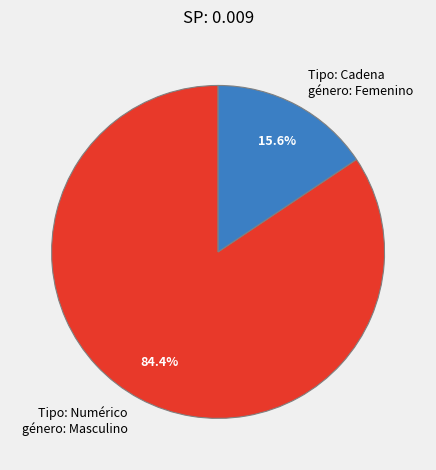

Which category has the biggest portion of the pie?

Tipo: Numérico género: Masculino